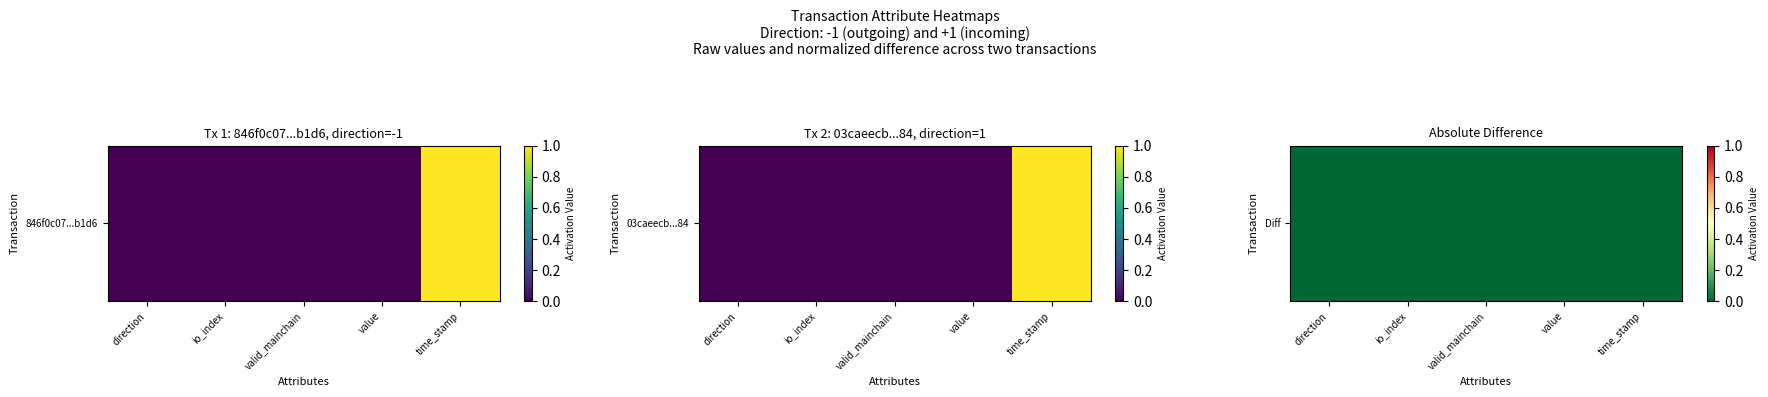

The value at io_index is 0.0. True or false?

False